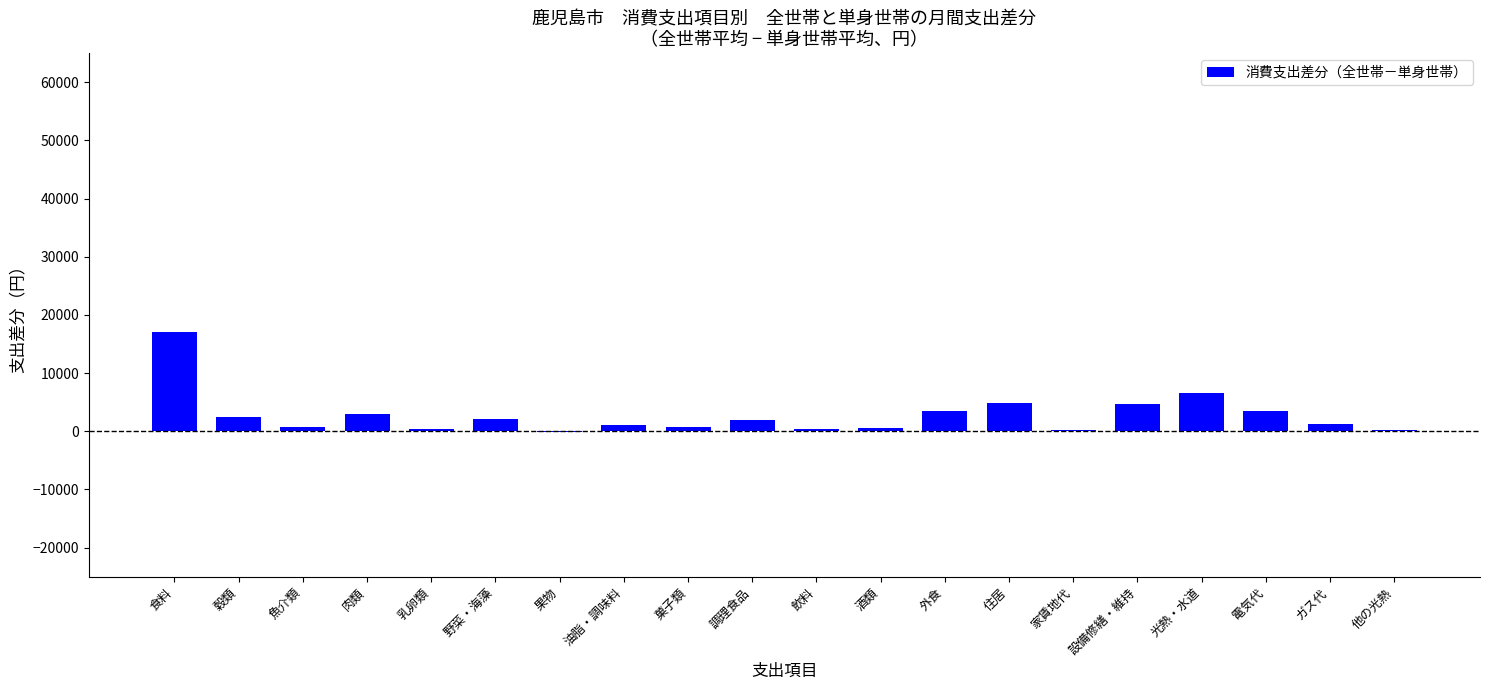

What is the average value?

2783